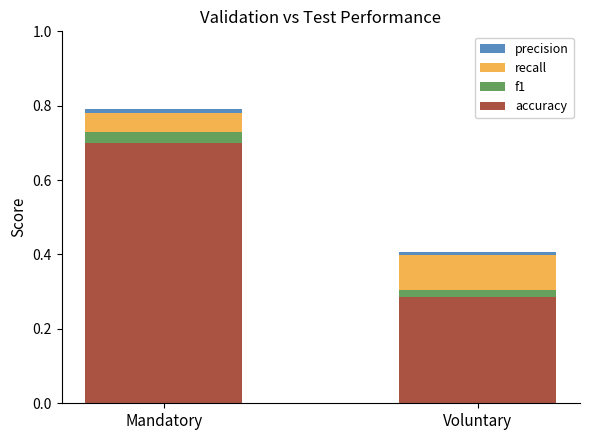

At which category is the sum across all series the highest?

Mandatory